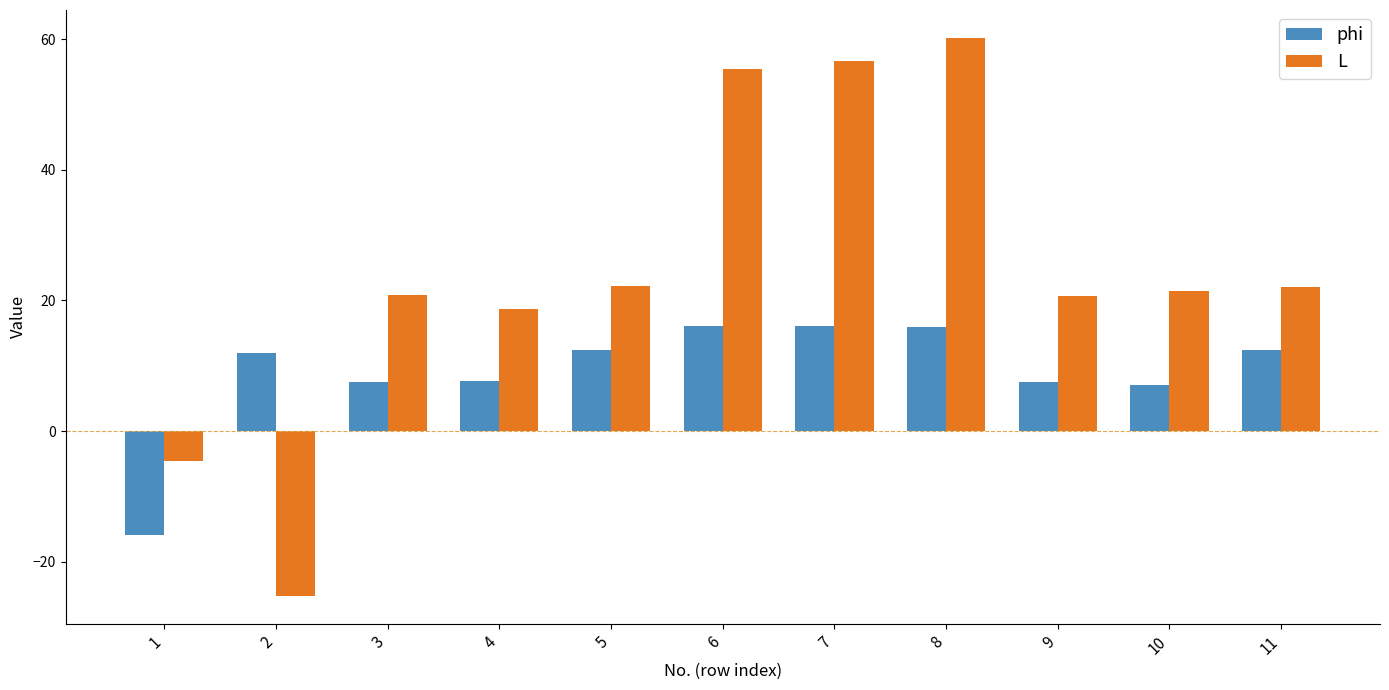

How many data points in phi are less than 11?

5